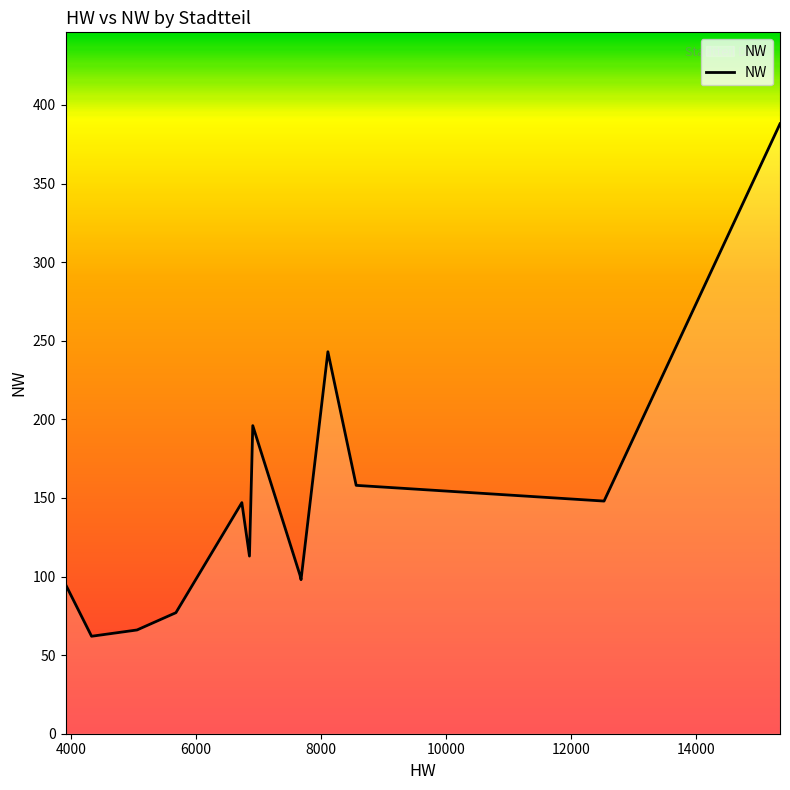

How many lines are shown in the chart?

1